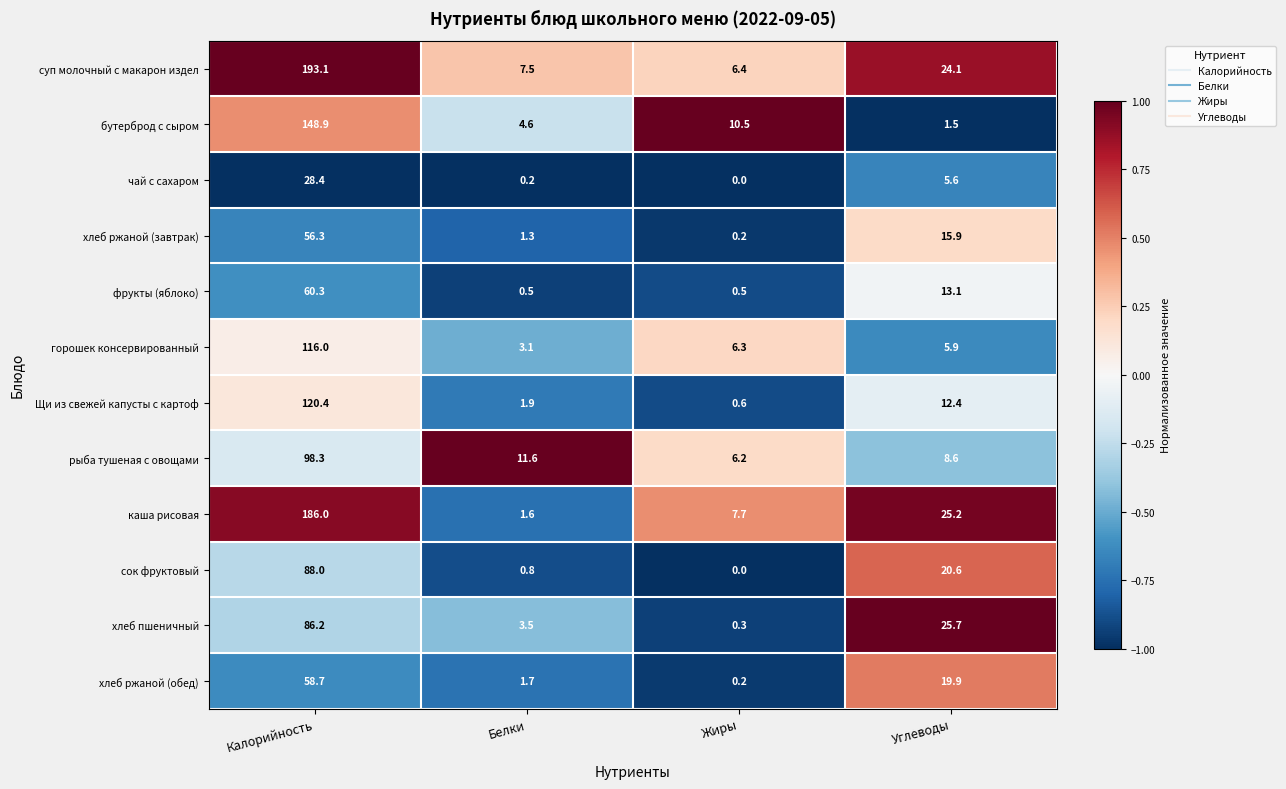

Which series has the largest total across all categories?

суп молочный с макарон издел